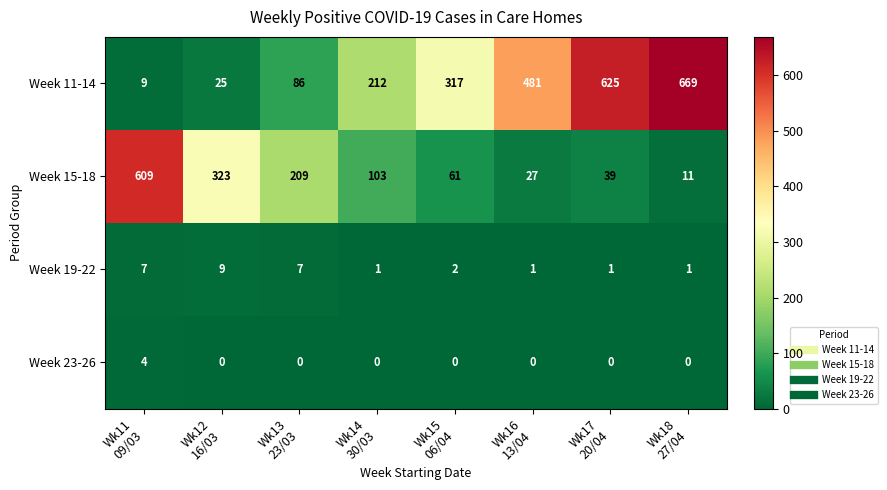

What is the maximum value for Week 15-18?

609